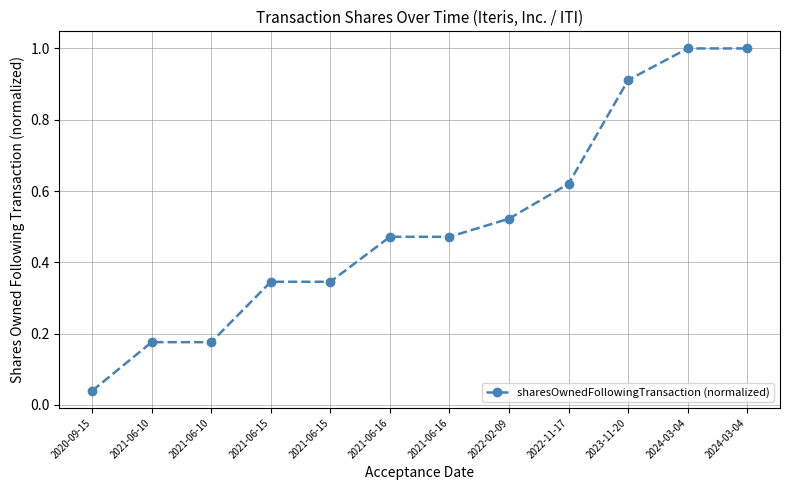

Count the number of data series in this chart.

1